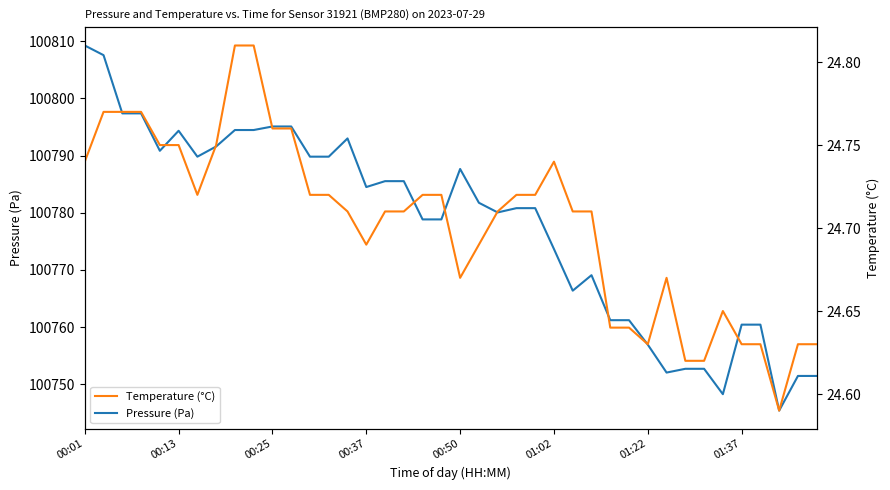

Reading right to left, what are all the values shown in this chart?

Pressure (Pa): 100751.5	100751.5	100745.4	100760.4	100760.4	100748.3	100752.7	100752.7	100752.1	100756.9	100761.2	100761.2	100769.1	100766.4	100773.7	100780.8	100780.8	100780.1	100781.8	100787.7	100778.8	100778.8	100785.5	100785.5	100784.5	100793.0	100789.8	100789.8	100795.1	100795.1	100794.5	100794.5	100791.6	100789.8	100794.3	100790.8	100797.4	100797.4	100807.6	100809.2
Temperature (°C): 24.6	24.6	24.6	24.6	24.6	24.6	24.6	24.6	24.7	24.6	24.6	24.6	24.7	24.7	24.7	24.7	24.7	24.7	24.7	24.7	24.7	24.7	24.7	24.7	24.7	24.7	24.7	24.7	24.8	24.8	24.8	24.8	24.8	24.7	24.8	24.8	24.8	24.8	24.8	24.7